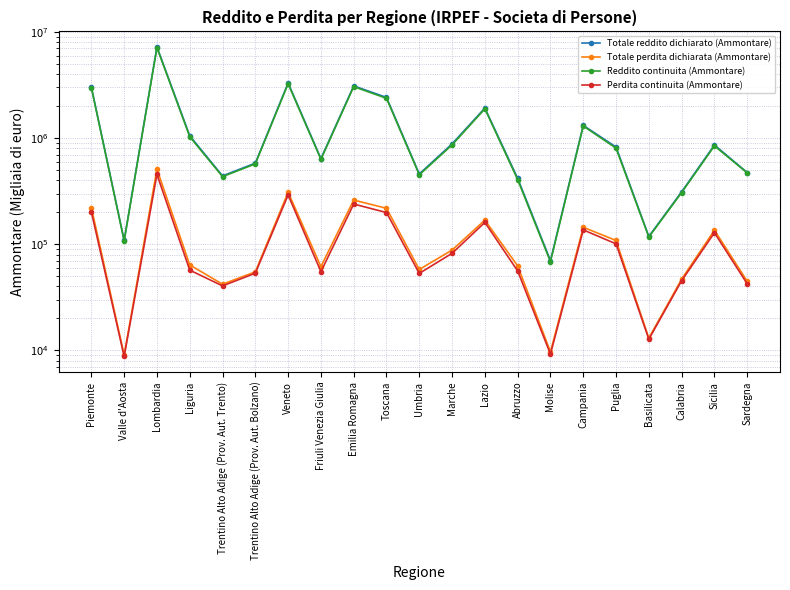

True or false: Perdita continuita (Ammontare) and Reddito continuita (Ammontare) cross at least once.

False